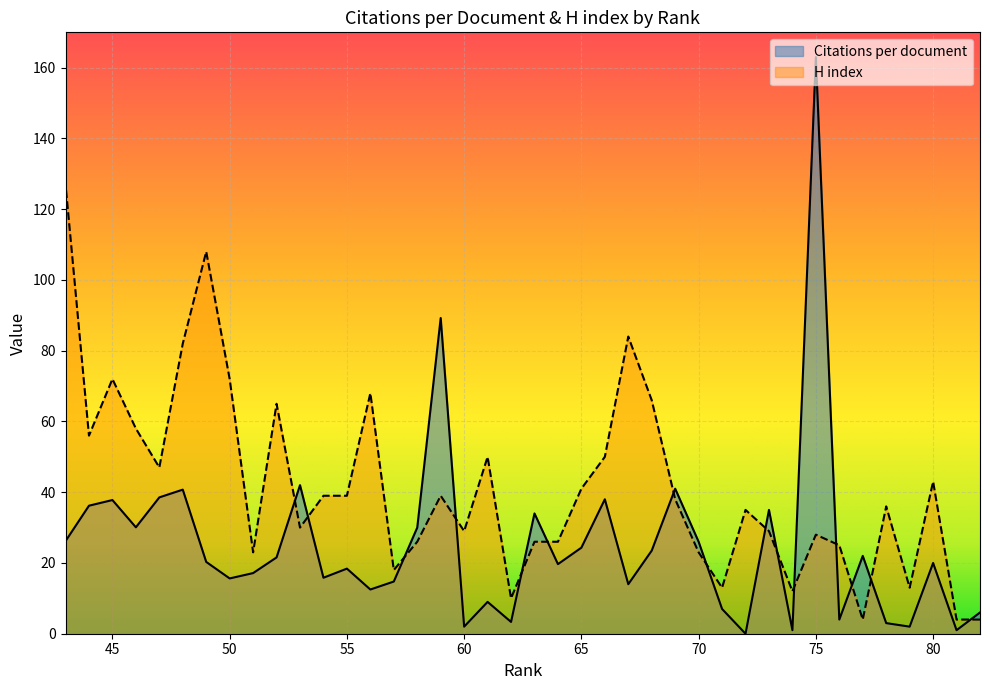

What are all the series names shown in the legend?

Citations per document, H index